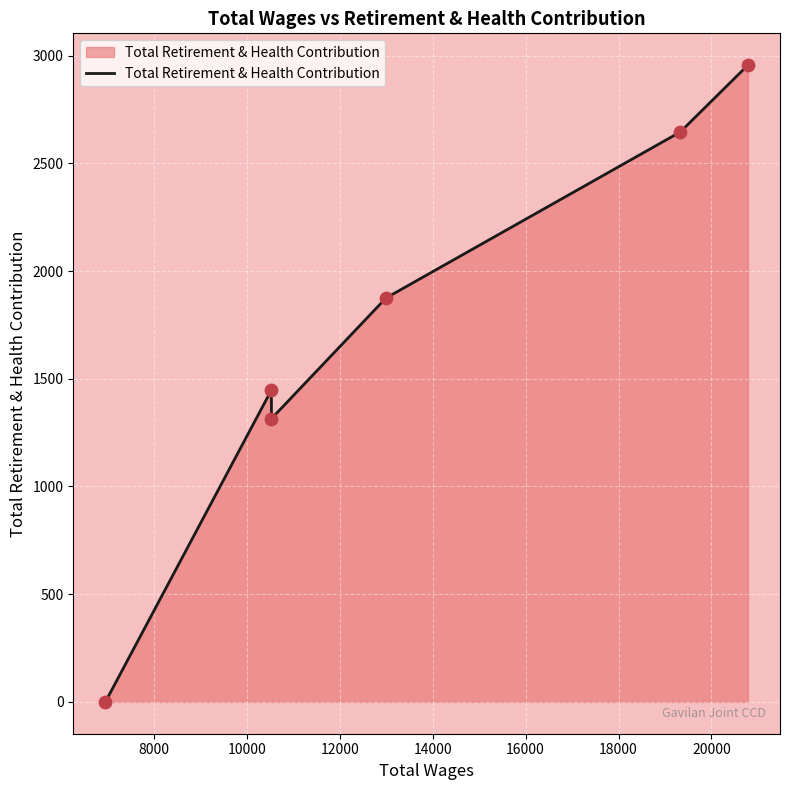

What is the difference between the maximum and minimum values?

2956